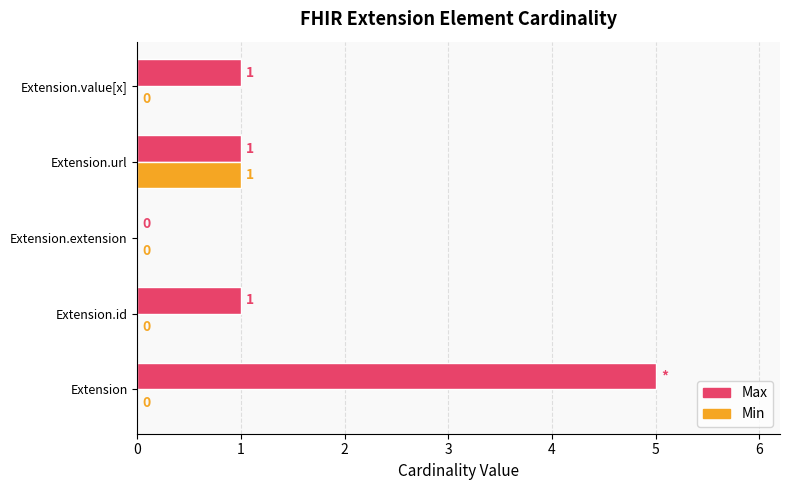

The value of Min at Extension.url is 0. True or false?

False